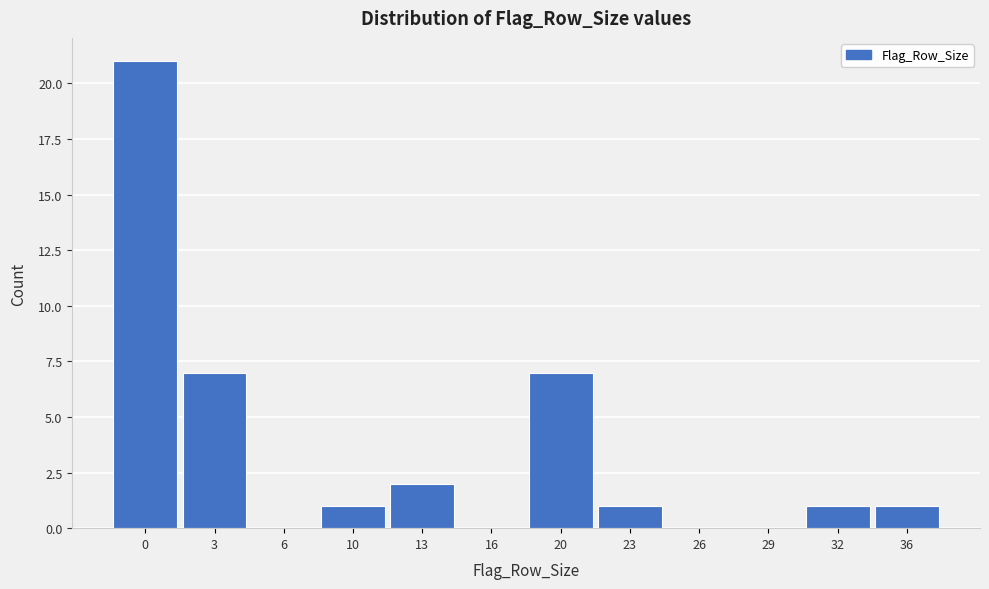

Reading left to right, list all the values displayed in this chart.

0=21	3=7	6=0	10=1	13=2	16=0	20=7	23=1	26=0	29=0	32=1	36=1